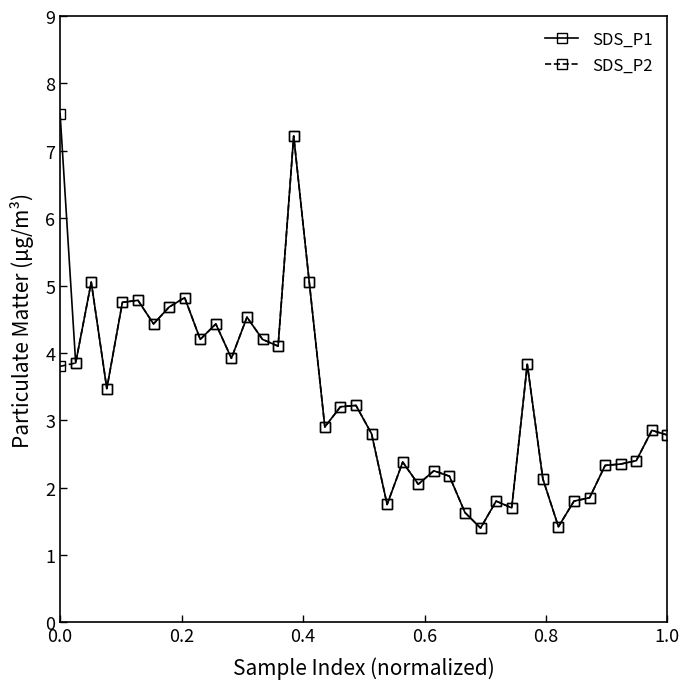

What is the minimum value shown in the chart?

1.4